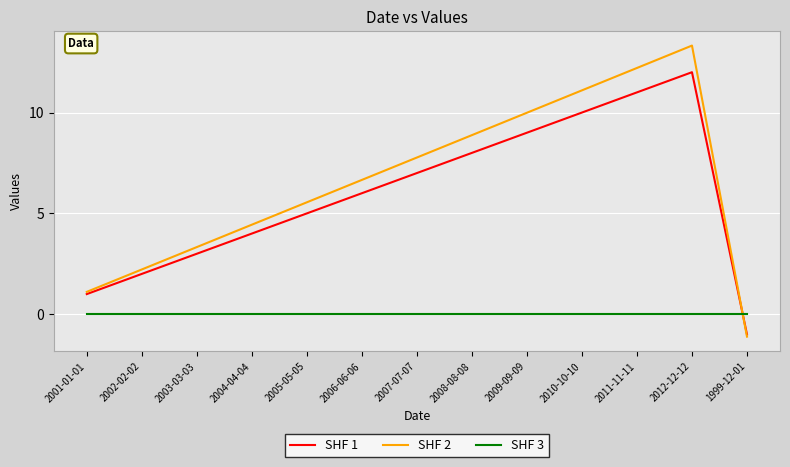

Is it true that SHF 2 equals 2.2 at 2007-07-07?

False